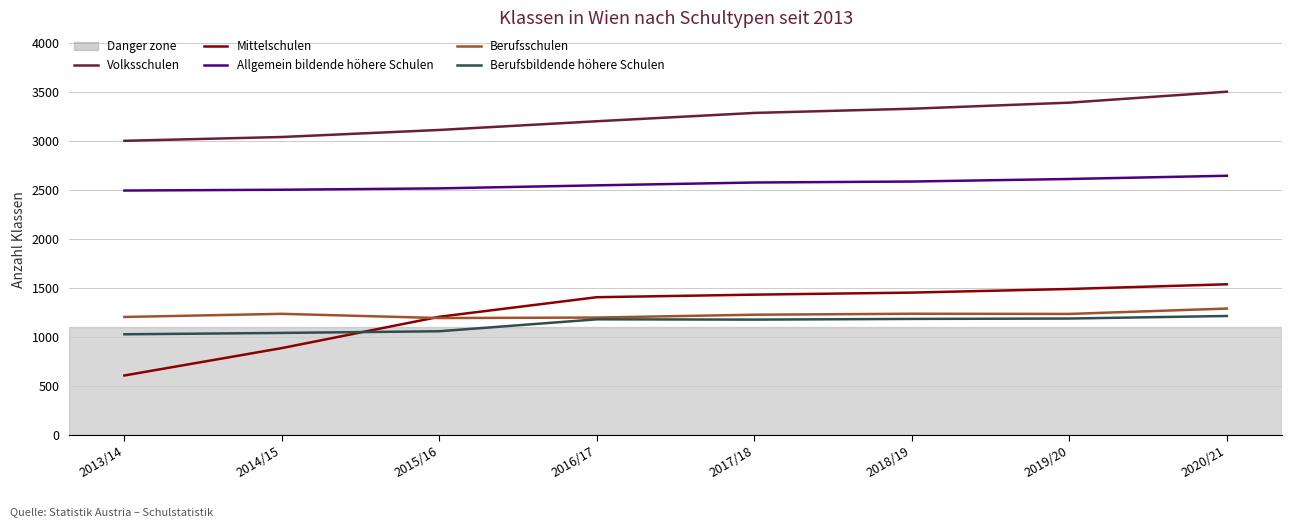

In Berufsschulen, how many points are lower than both neighbors (excluding endpoints)?

2